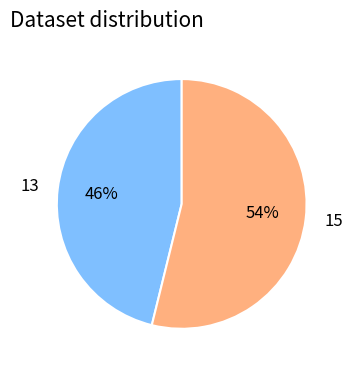

Is 13 the majority of the pie?

No